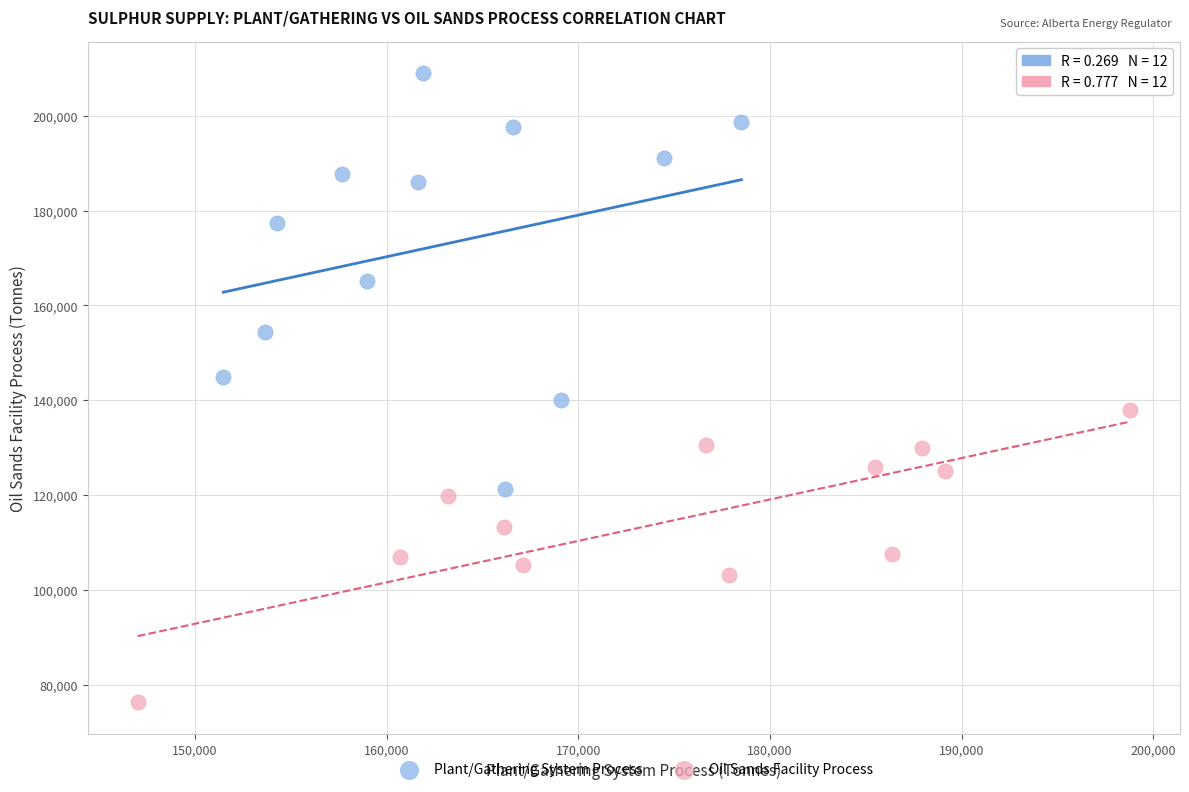

What are all the series names shown in the legend?

Plant/Gathering System Process, Oil Sands Facility Process